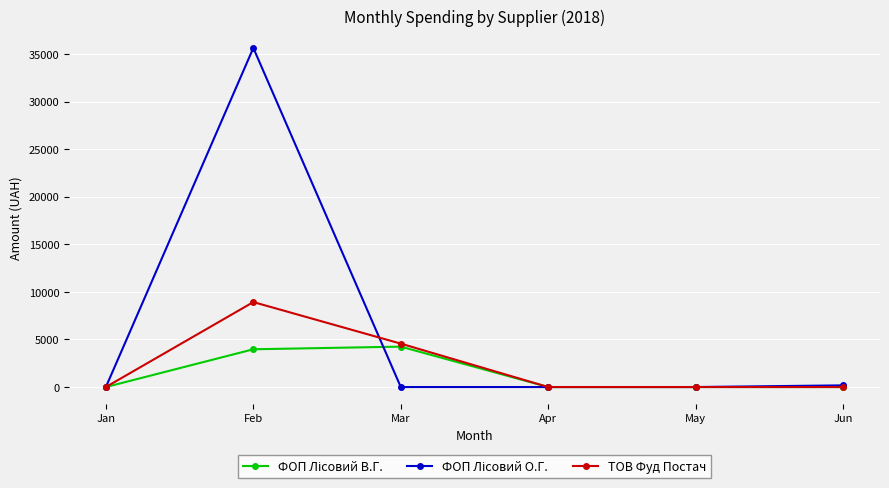

What is the value of the ТОВ Фуд Постач point at the 2nd from the left?

8934.9